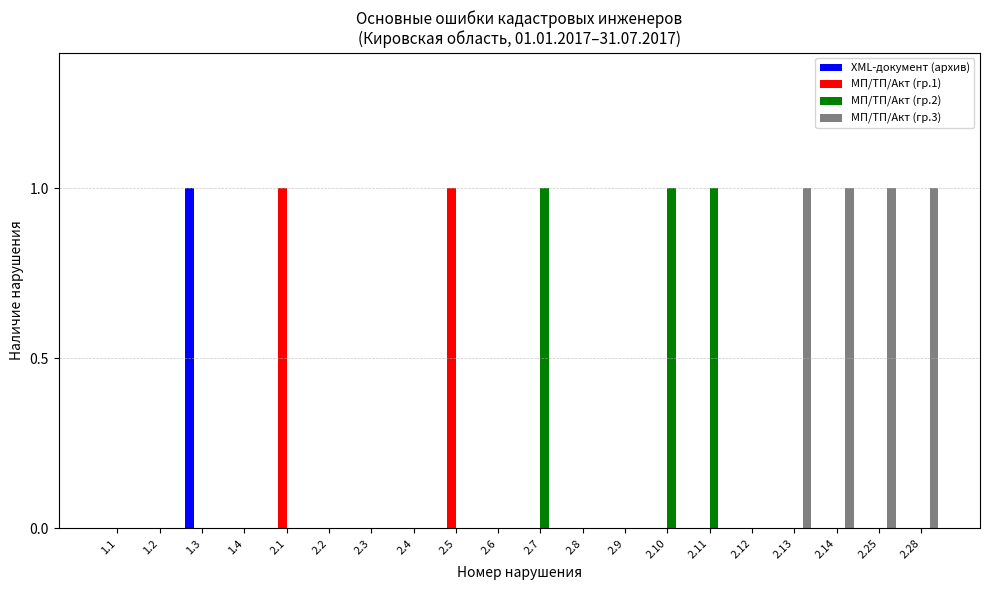

The МП/ТП/Акт (гр.3) series shows 1 at 2.8. True or false?

False